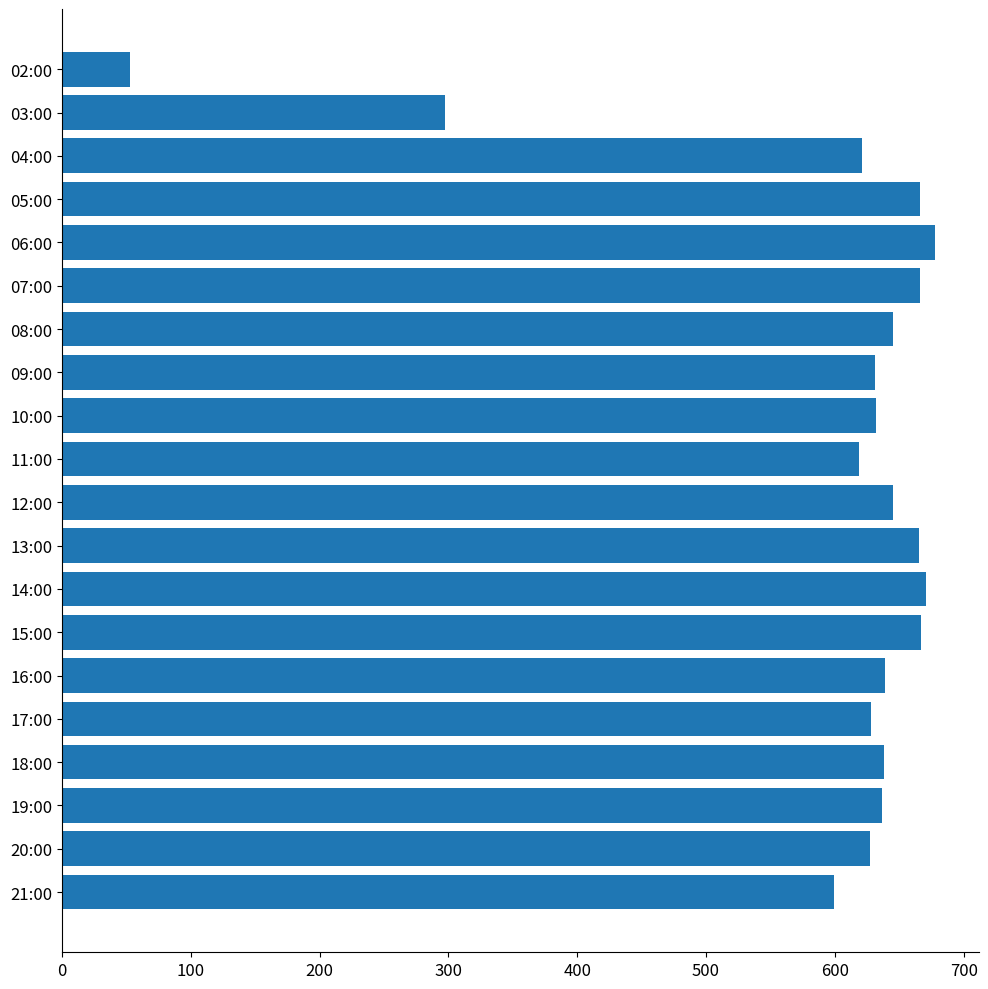

What is the difference between the maximum and minimum values?

625